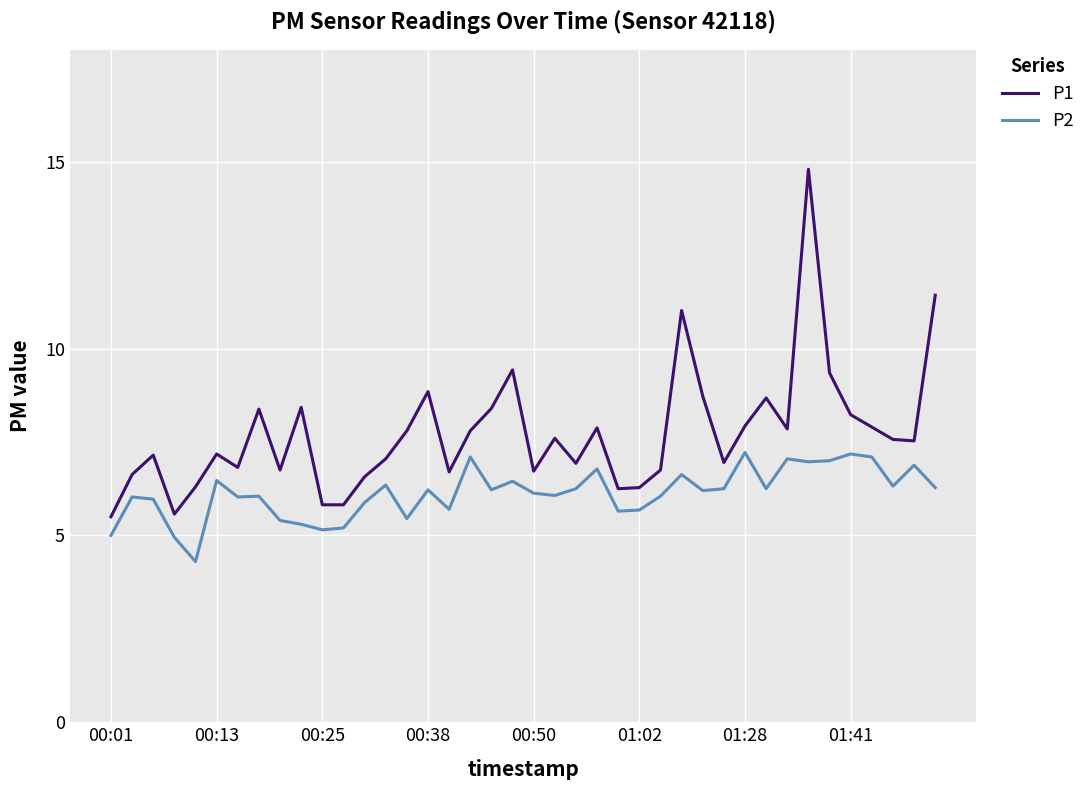

Which series has the widest spread of values?

P1